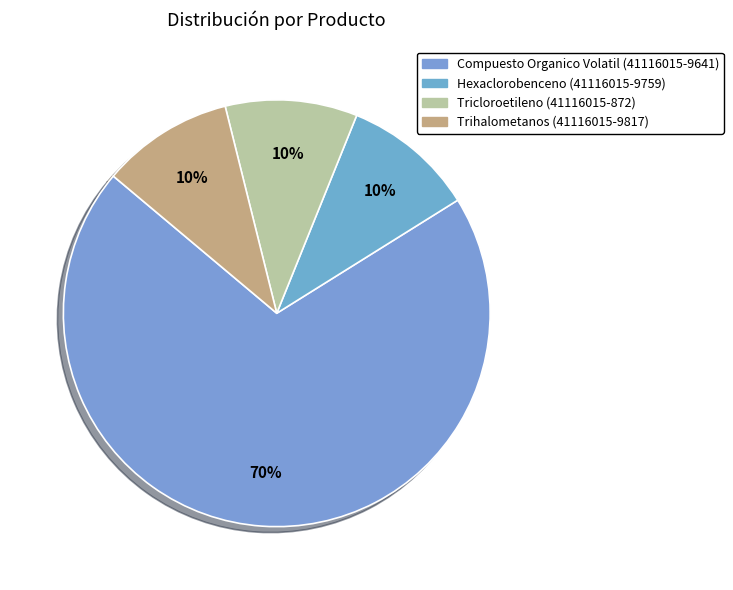

Is the sum of Trihalometanos (41116015-9817) and Compuesto Organico Volatil (41116015-9641) greater than half?

Yes